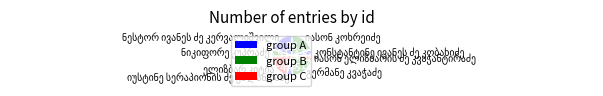

How many segments does this pie chart have?

8